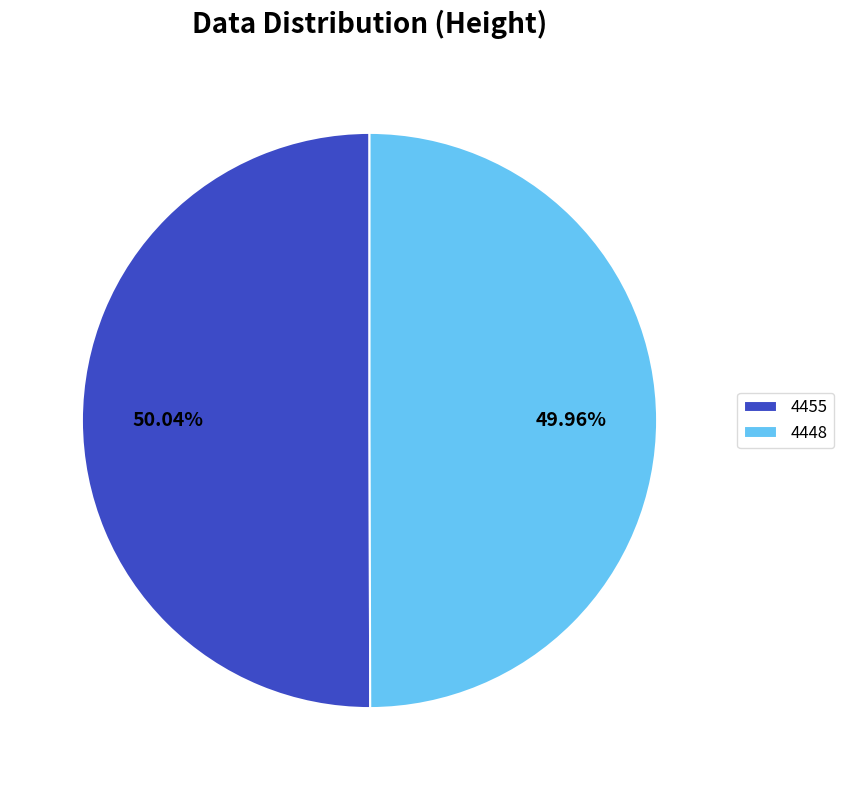

Is it true that 4448 is 50% of the pie?

True